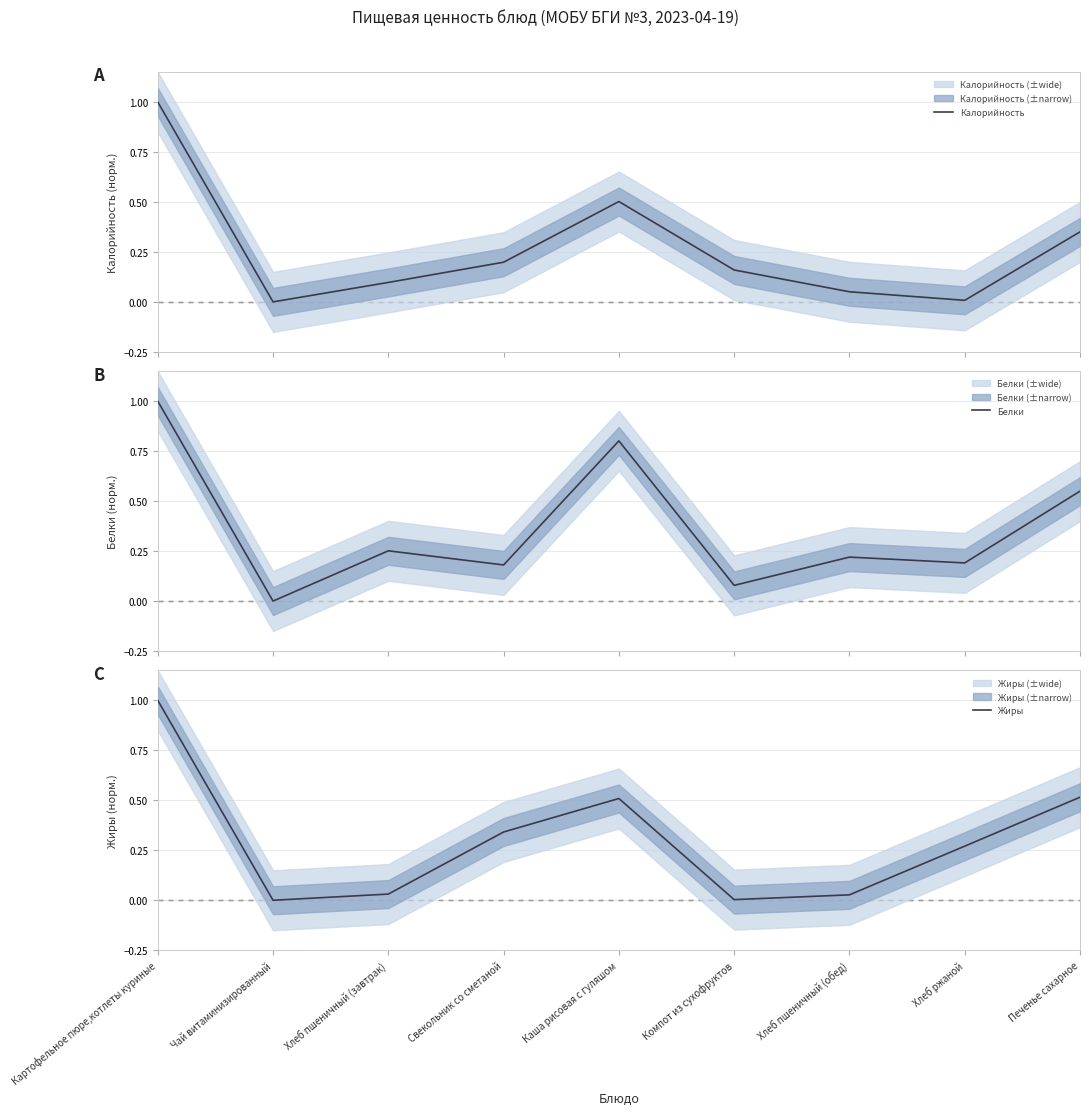

Between Каша рисовая с гуляшом and Свекольник со сметаной, which is larger?

Каша рисовая с гуляшом